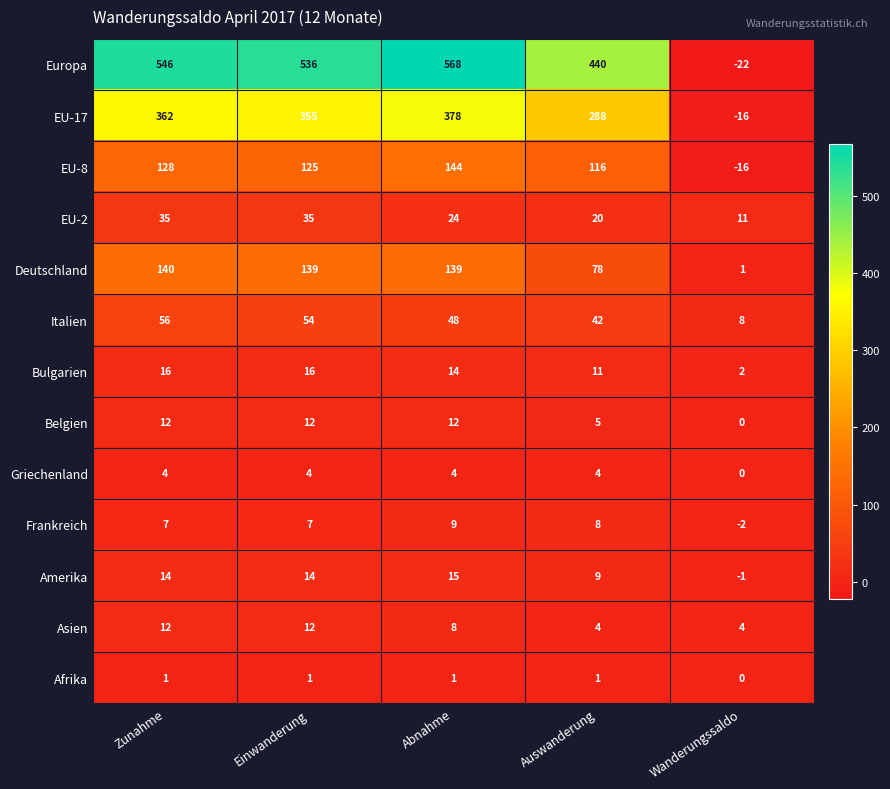

Which series has the largest range (max minus min)?

Europa